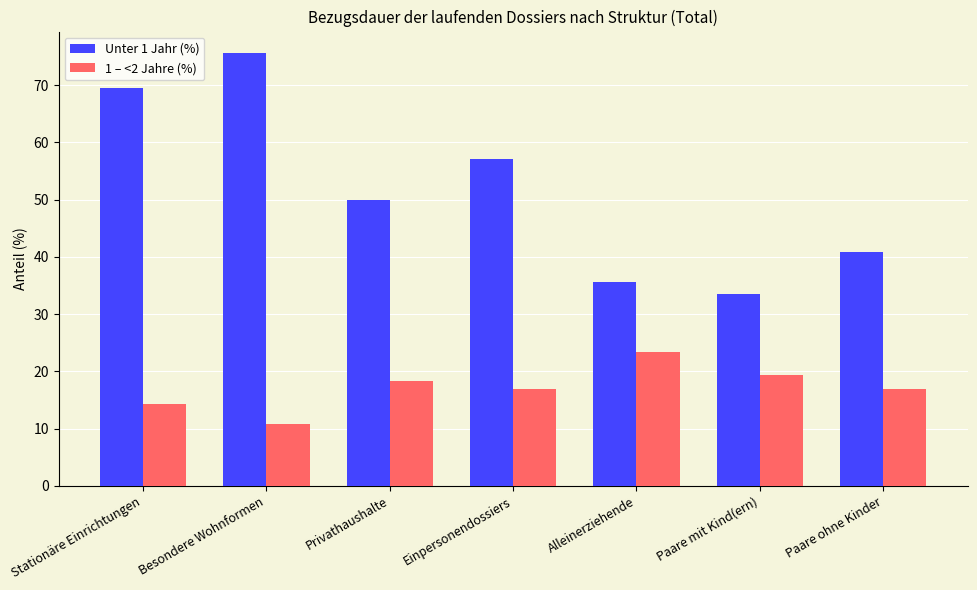

What are all the series names shown in the legend?

Unter 1 Jahr (%), 1 – <2 Jahre (%)